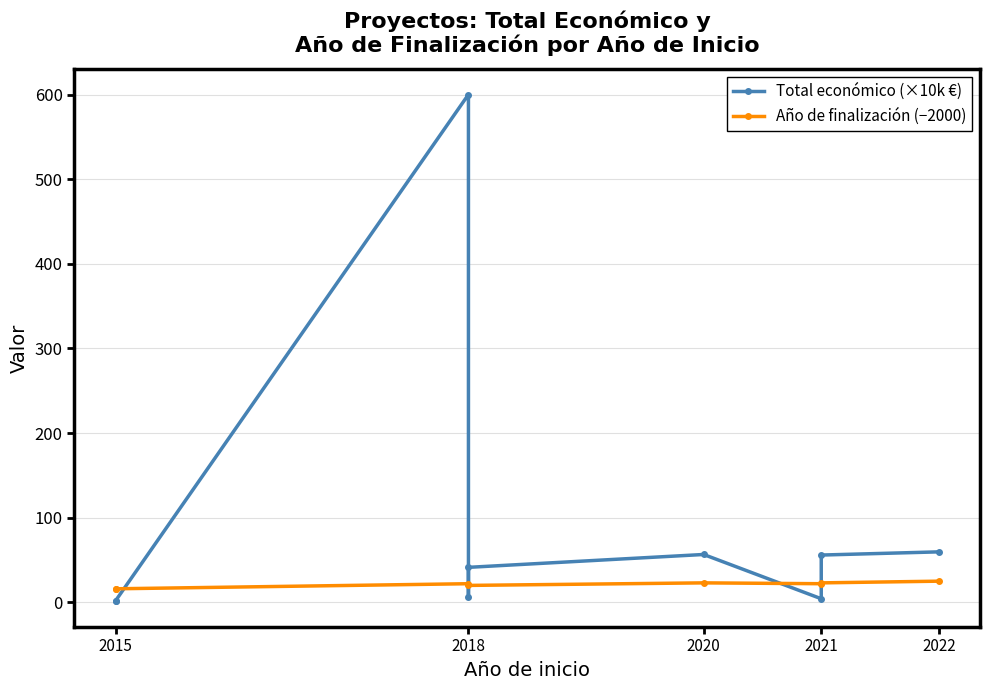

Which series changed the most between 2015 and 2018?

Total económico (×10k €)